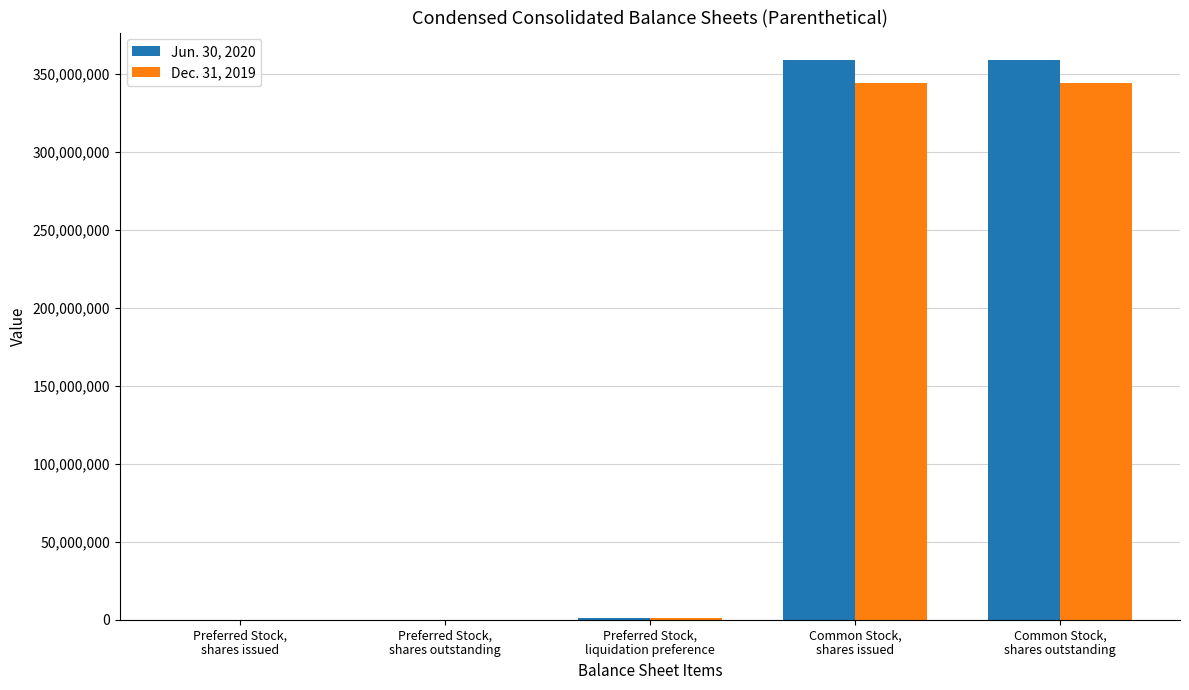

Which category has the highest value across all series?

Common Stock,
shares issued